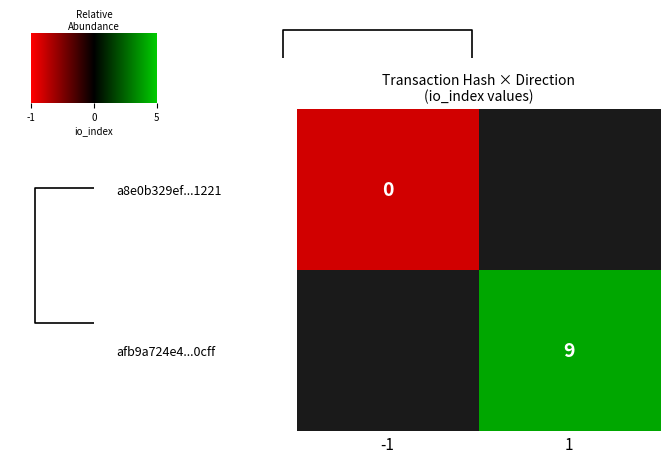

The afb9a724e4...0cff series shows 5 at 1. True or false?

False